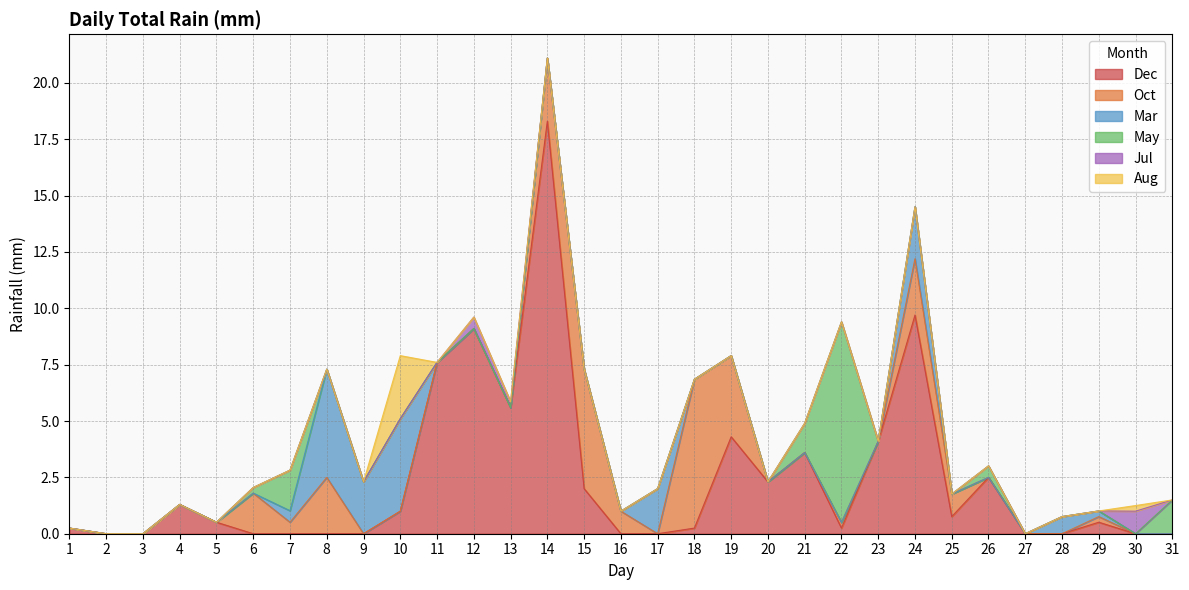

How many series are shown in this chart?

6